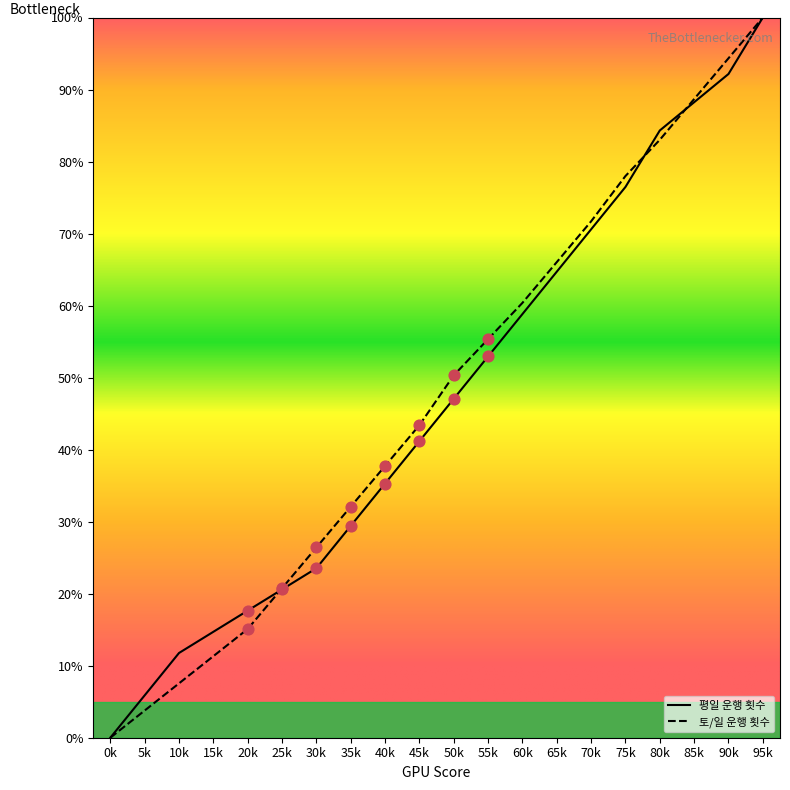

Is the value of 토/일 운행 횟수 at 5k greater than the value of 평일 운행 횟수 at 70k?

No